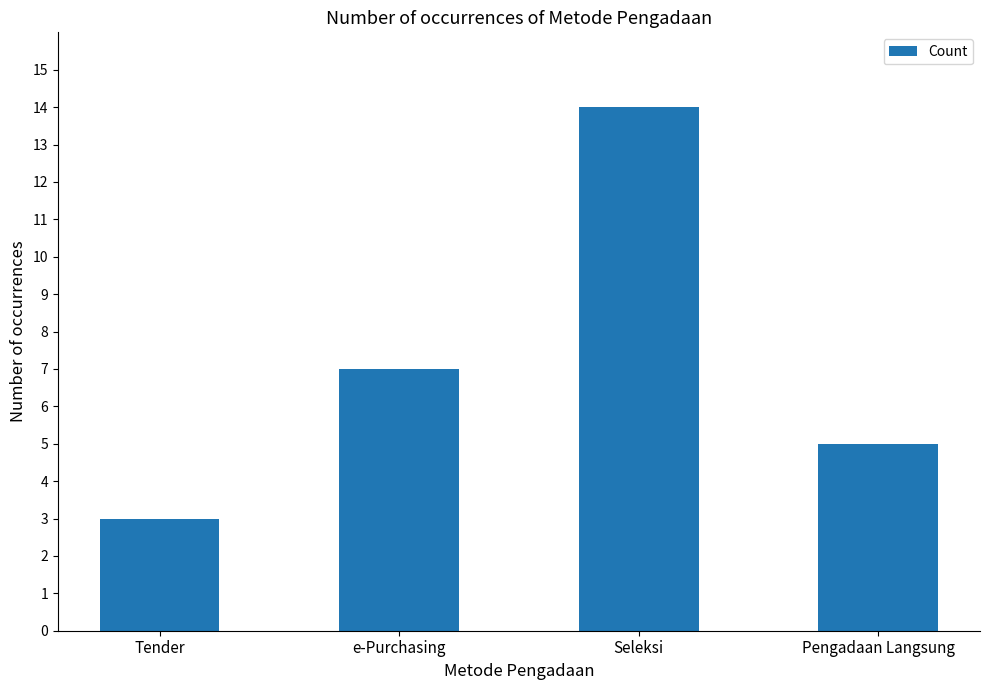

The chart shows a value of 3 at Tender. True or false?

True